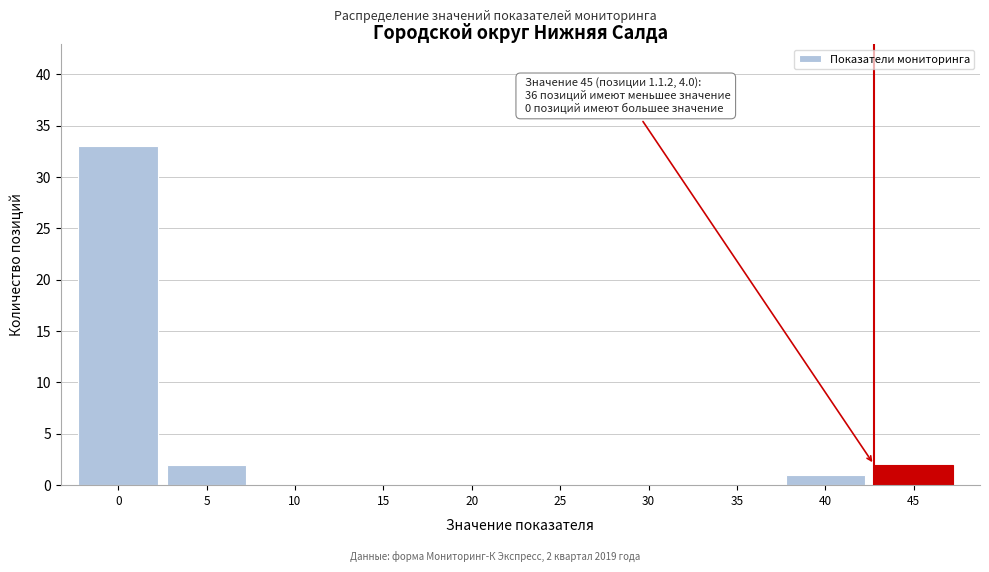

Reading left to right, extract all data points from this chart.

0=33	5=2	10=0	15=0	20=0	25=0	30=0	35=0	40=1	45=2